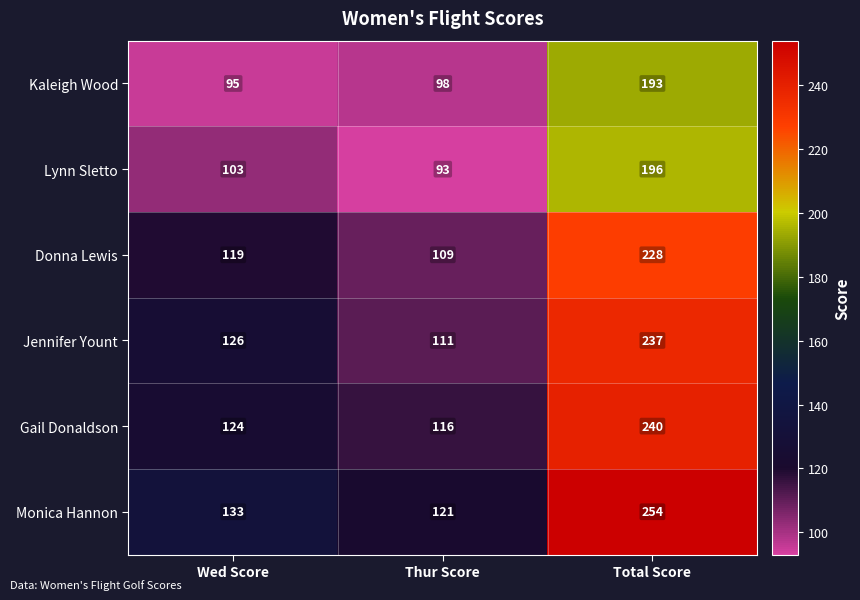

At which category does the chart reach its peak across all series?

Total Score